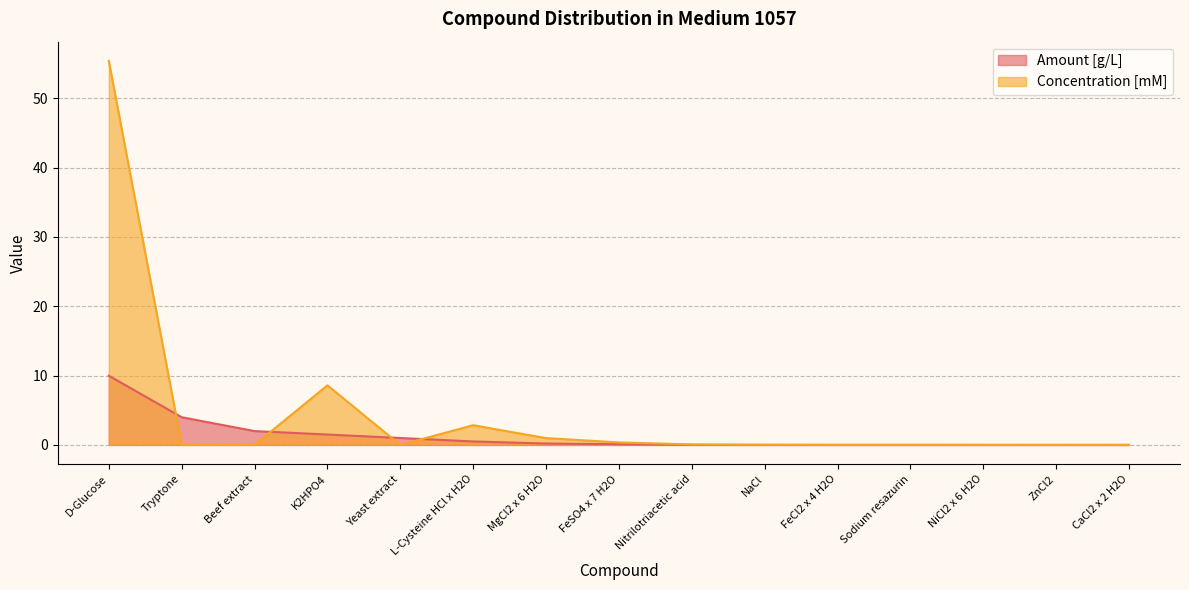

At which category does the chart reach its minimum across all series?

Tryptone